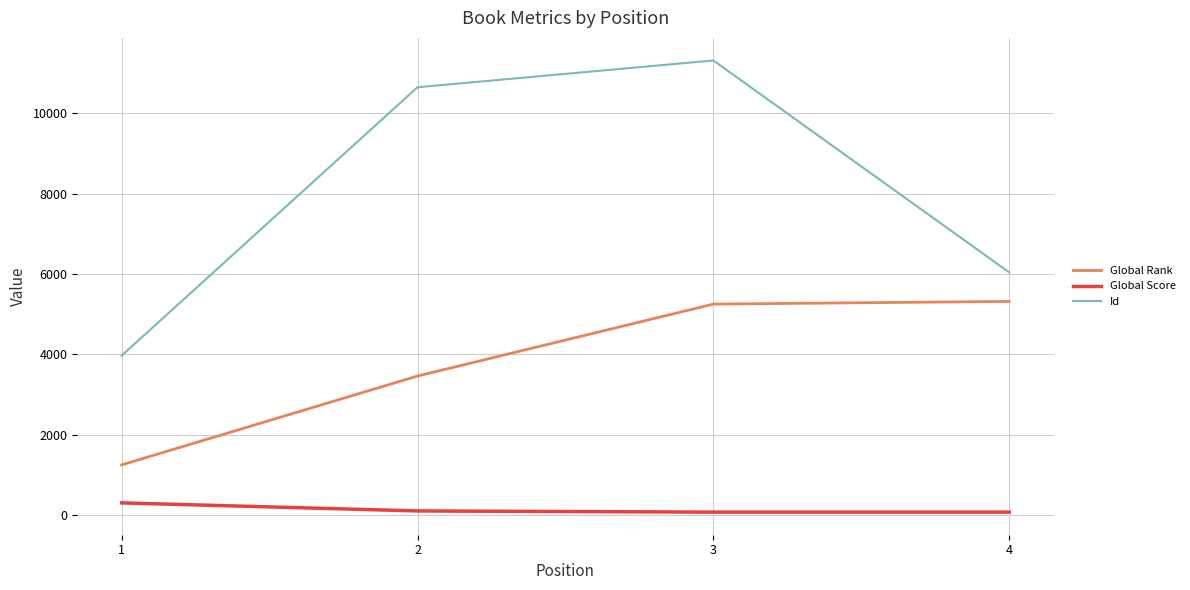

Which series has the widest spread of values?

Id